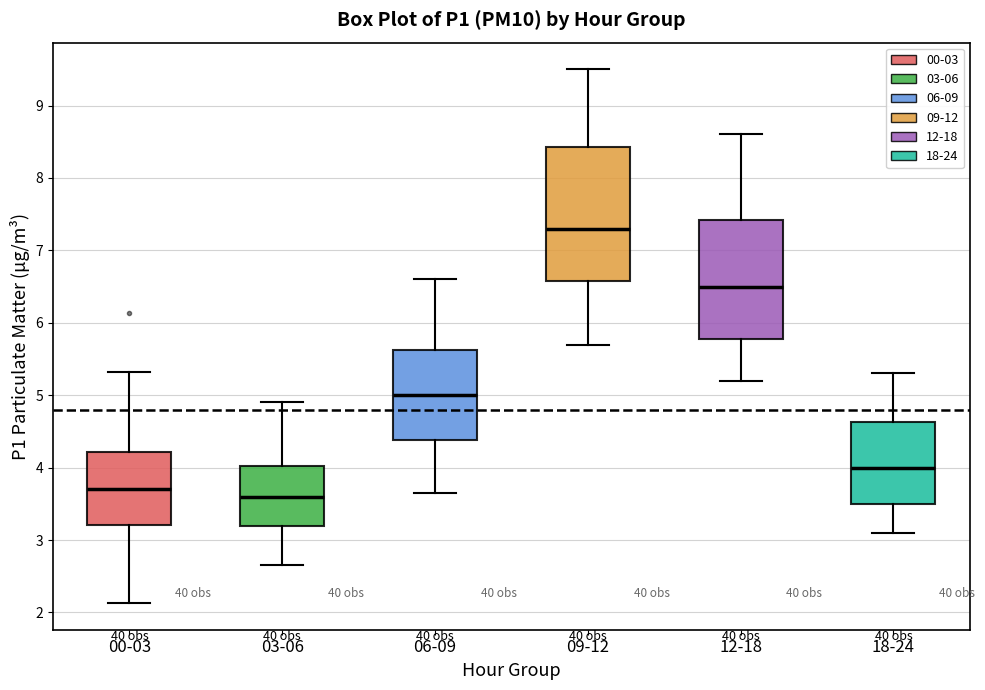

Which box is the tallest, from its lower edge to its upper edge?

09-12